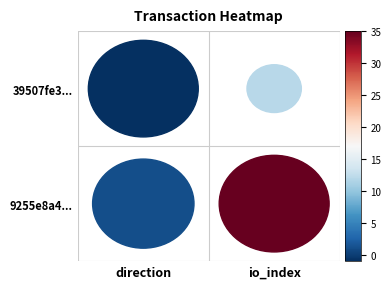

Reading left to right, list all the values displayed in this chart.

39507fe38bea82e176e3716551780e9c810939e: -1	12
9255e8a4c0f636c4587226de8b1cc054667b18d: 1	35